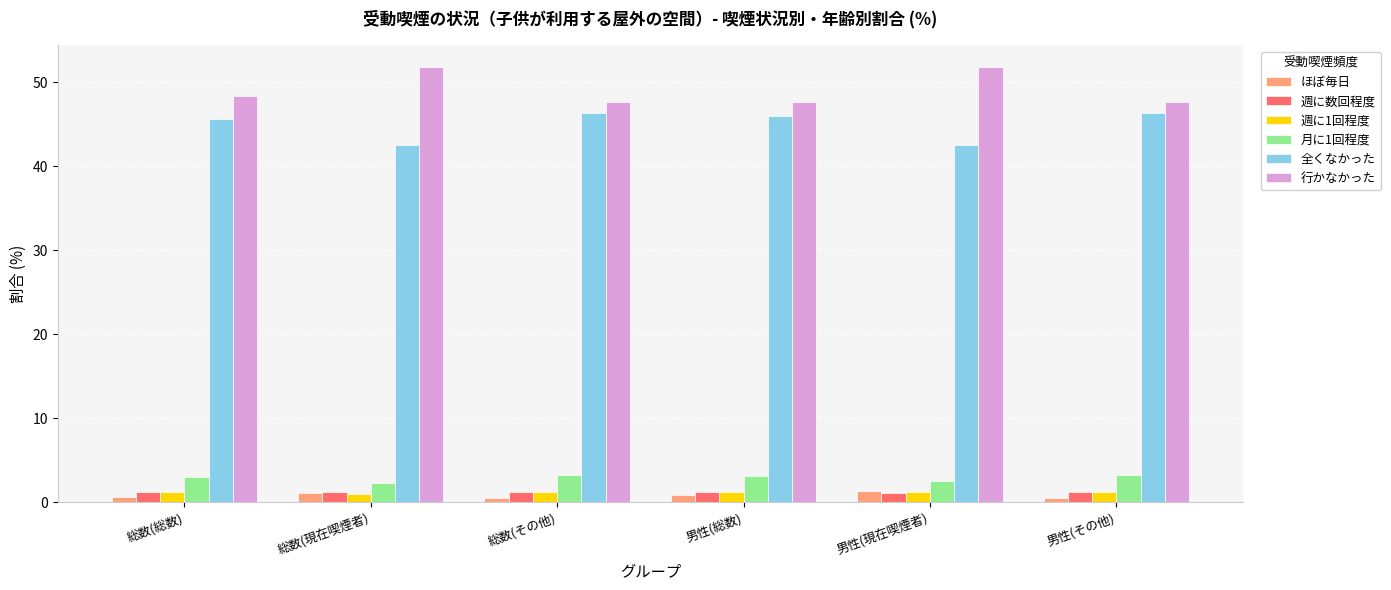

What are all the series names shown in the legend?

ほぼ毎日, 週に数回程度, 週に1回程度, 月に1回程度, 全くなかった, 行かなかった